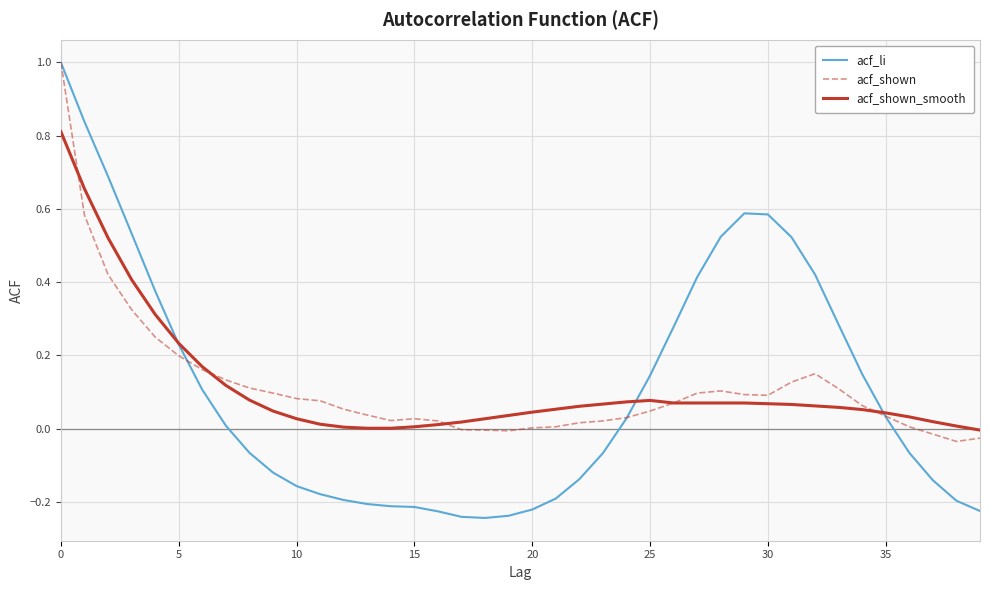

How many lines are shown in the chart?

3